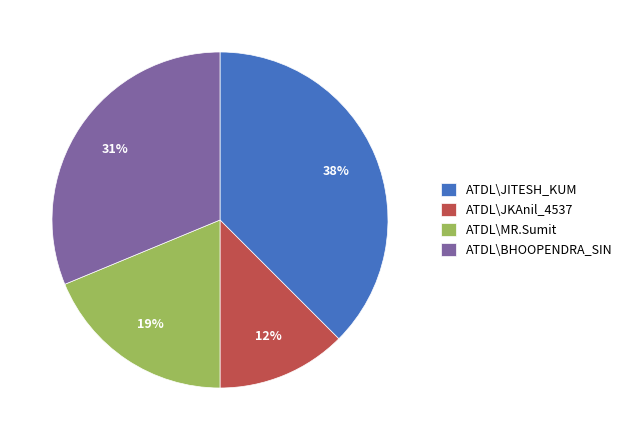

Between ATDL\JITESH_KUM and ATDL\MR.Sumit, which is larger?

ATDL\JITESH_KUM